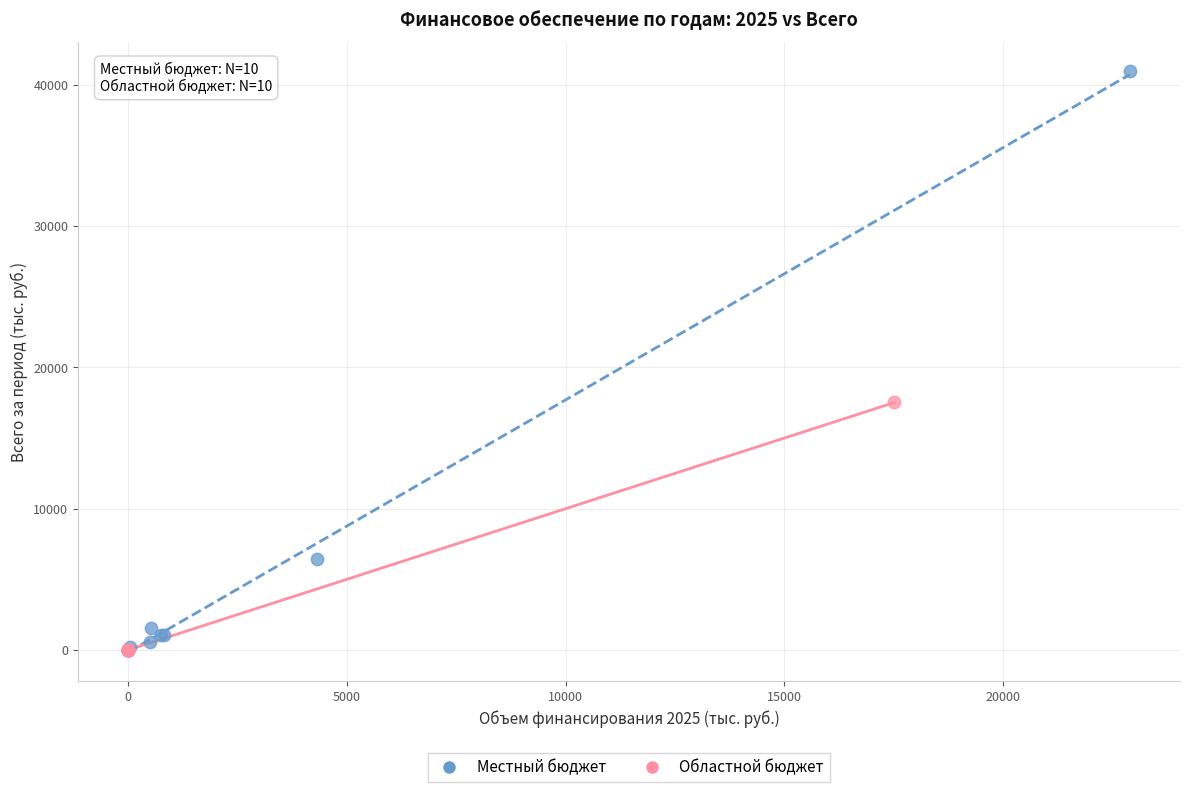

Which series has the largest Y range (max minus min)?

Местный бюджет